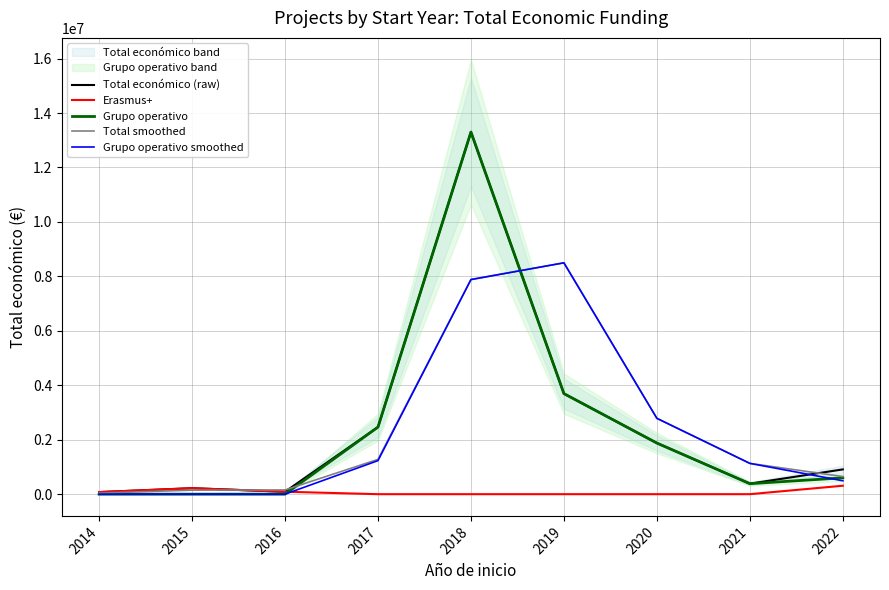

The Grupo operativo smoothed series shows 0.0 at 2015. True or false?

True